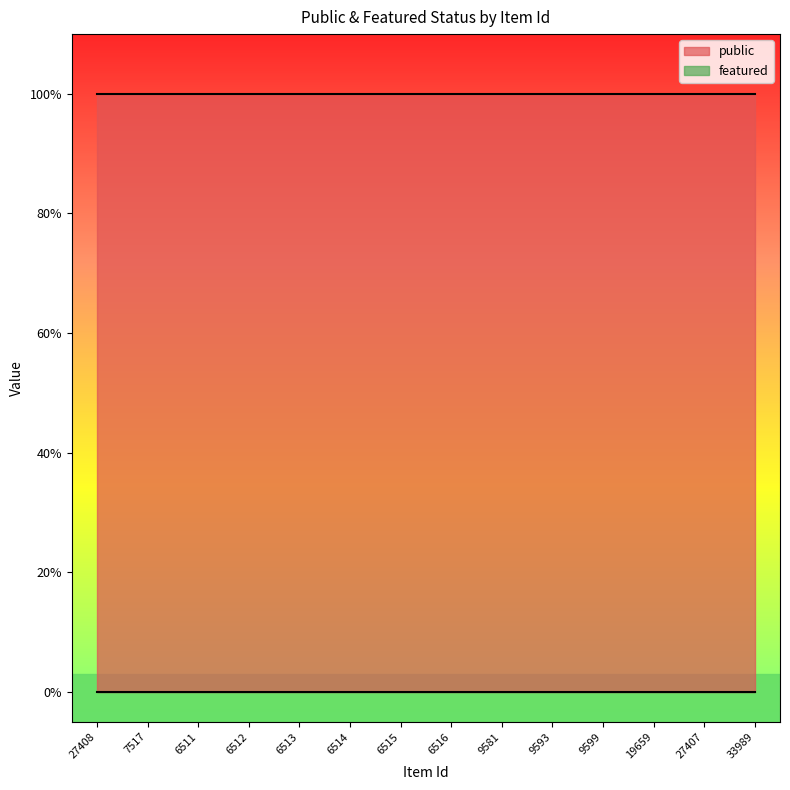

What is the sum of all public values?

14